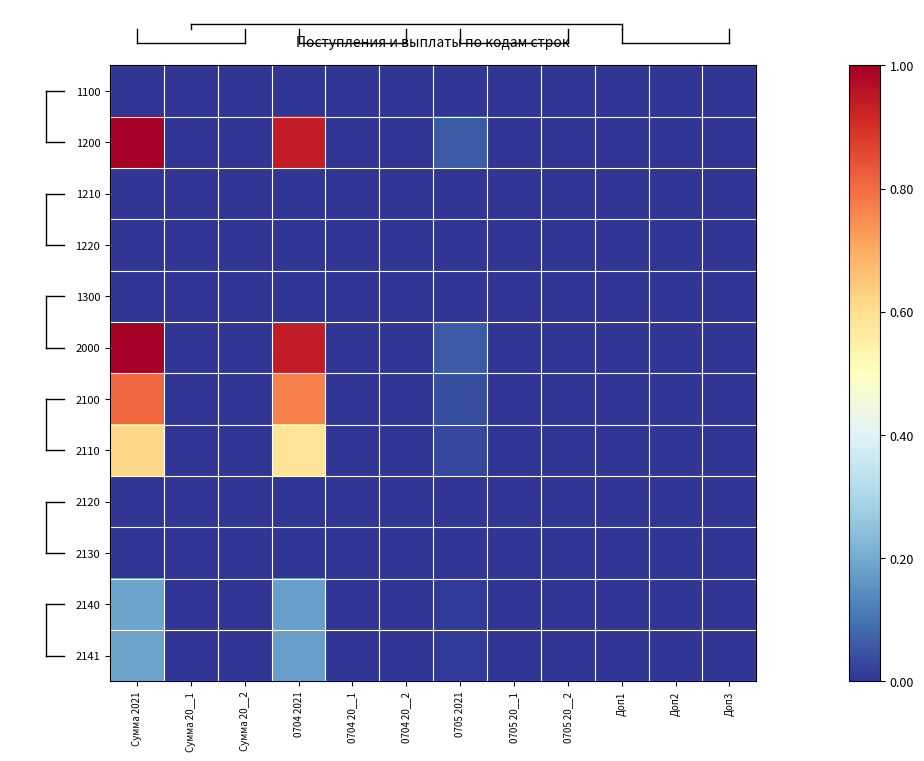

Rank the series by their maximum value, from highest to lowest.

1200, 2000, 2100, 2110, 2140, 2141, 2120, 2130, 1100, 1210, 1220, 1300